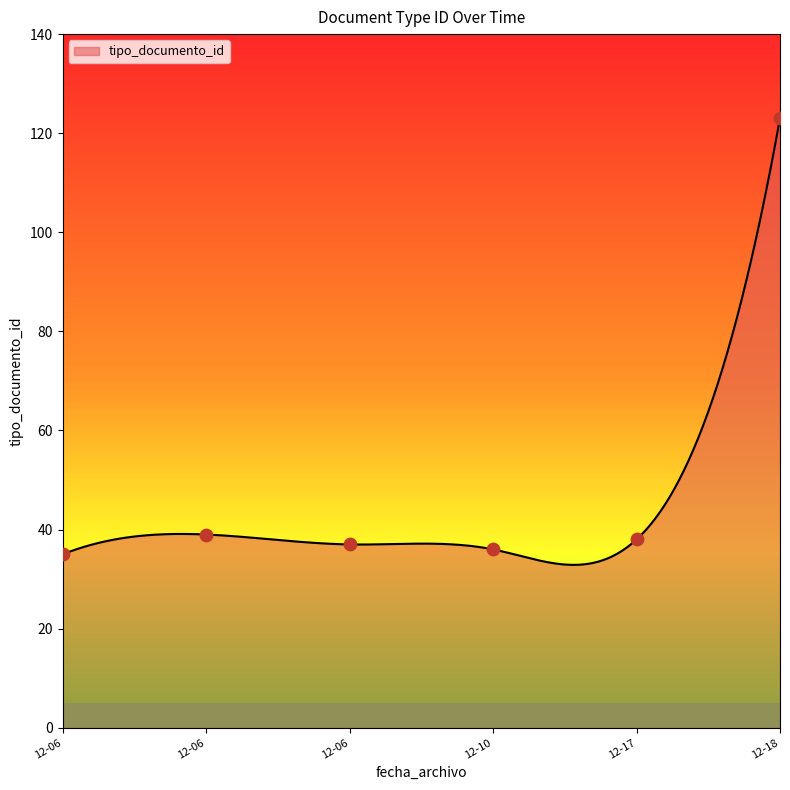

Approximately how many times larger is the value at 2012-12-06 18:46:31 compared to 2012-12-10 14:59:51?

1.1